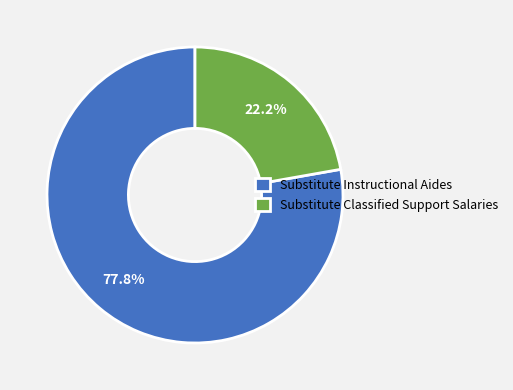

What portion of the pie excludes Substitute Classified Support Salaries?

77.8%